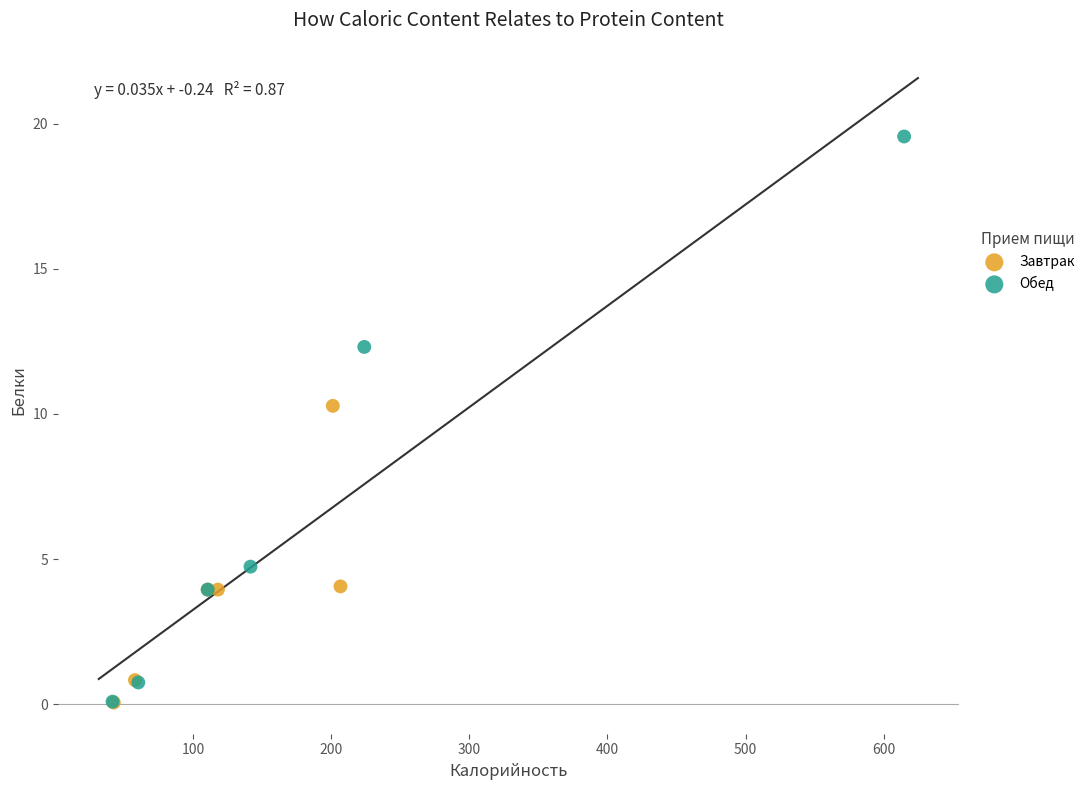

Which series reaches the maximum Y coordinate?

Обед